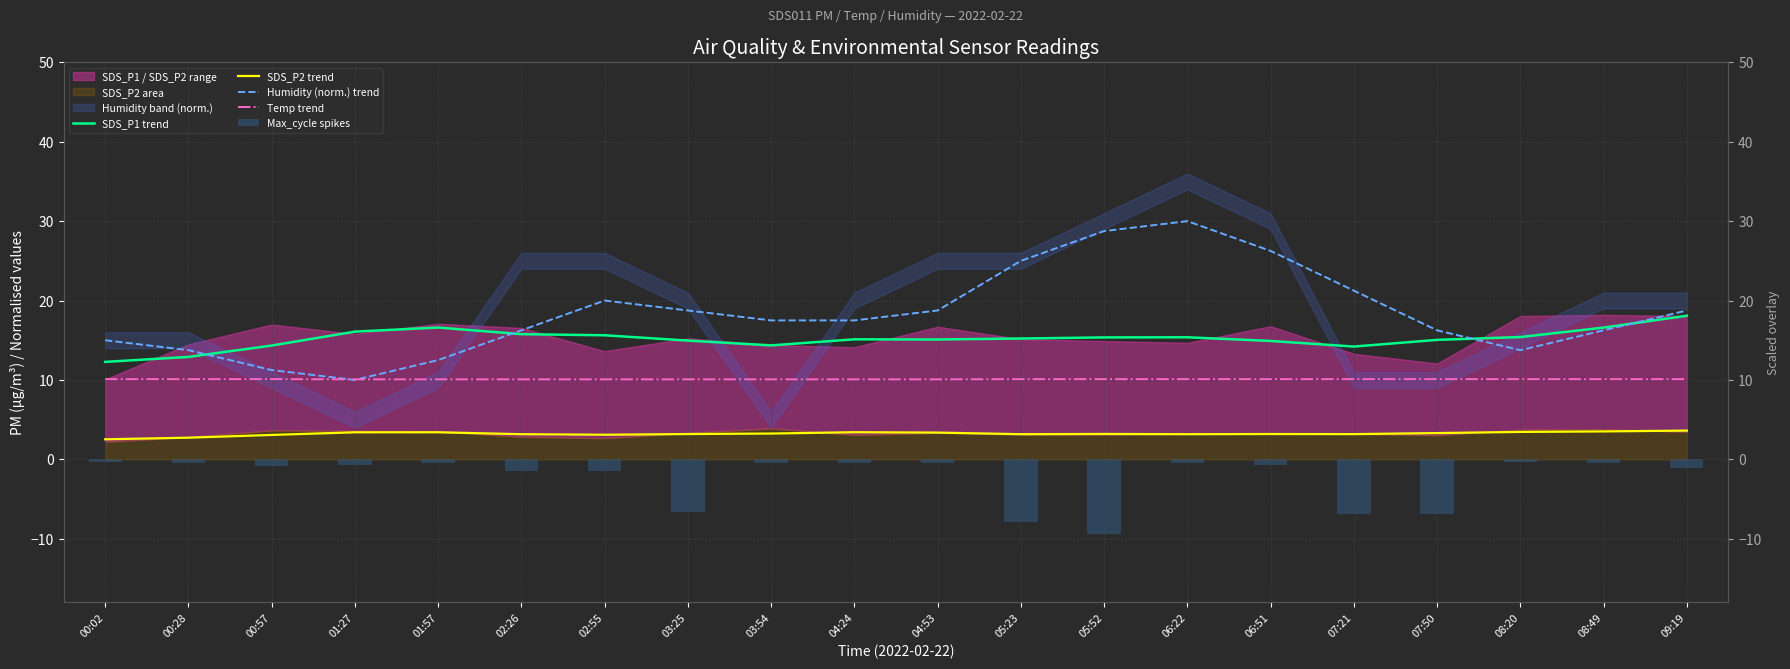

At which category is the sum across all series the highest?

06:22